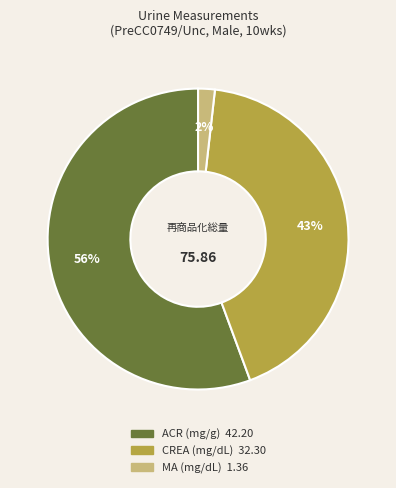

Approximately how many times larger is the value at CREA (mg/dL) compared to ACR (mg/g)?

0.8